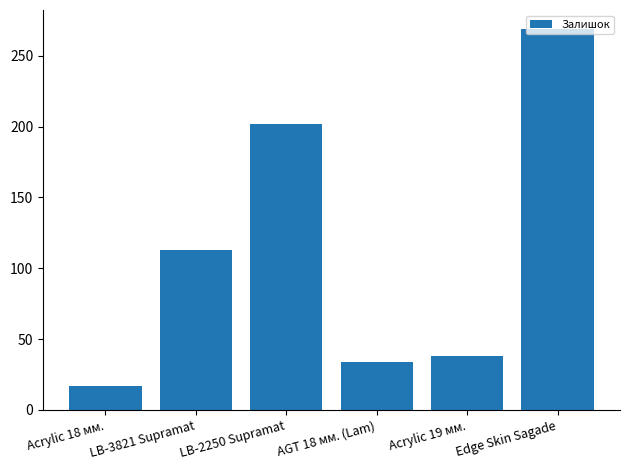

Which label corresponds to the smallest value in the chart?

Acrylic 18 мм.